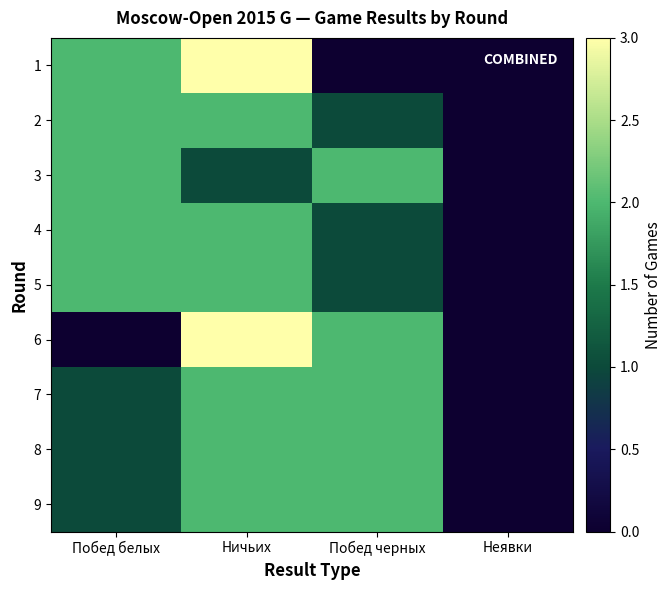

Reading right to left, what are all the values shown in this chart?

1: Неявки=0	Побед черных=0	Ничьих=3	Побед белых=2
2: Неявки=0	Побед черных=1	Ничьих=2	Побед белых=2
3: Неявки=0	Побед черных=2	Ничьих=1	Побед белых=2
4: Неявки=0	Побед черных=1	Ничьих=2	Побед белых=2
5: Неявки=0	Побед черных=1	Ничьих=2	Побед белых=2
6: Неявки=0	Побед черных=2	Ничьих=3	Побед белых=0
7: Неявки=0	Побед черных=2	Ничьих=2	Побед белых=1
8: Неявки=0	Побед черных=2	Ничьих=2	Побед белых=1
9: Неявки=0	Побед черных=2	Ничьих=2	Побед белых=1